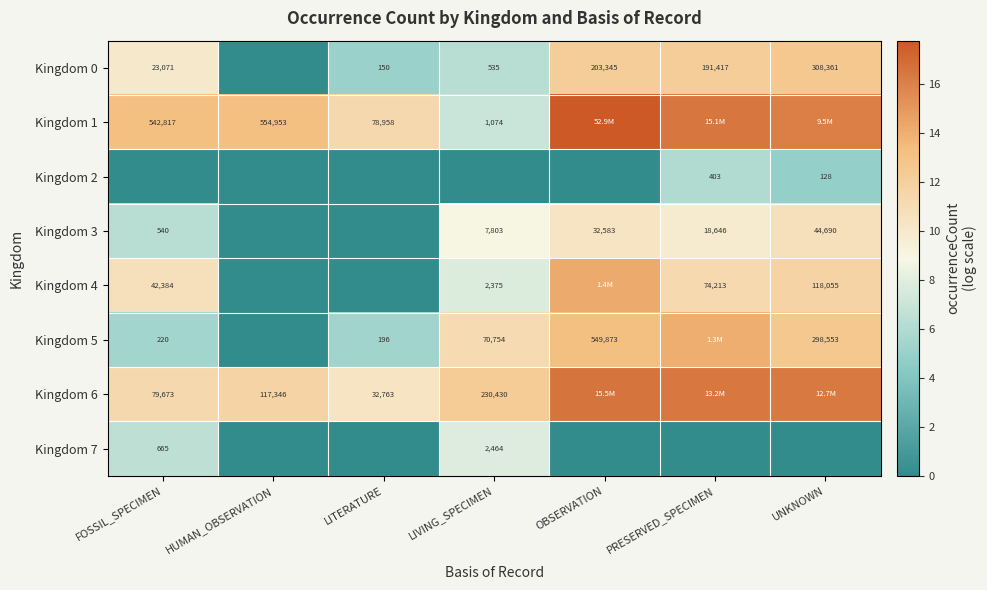

What is the total value across all series at LIVING_SPECIMEN?

61.3